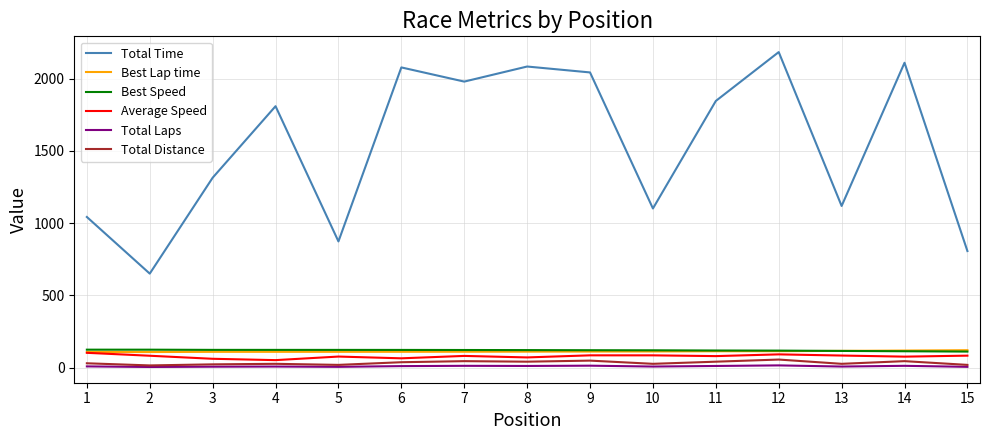

The value of Best Lap time at 1 is 107.4. True or false?

True